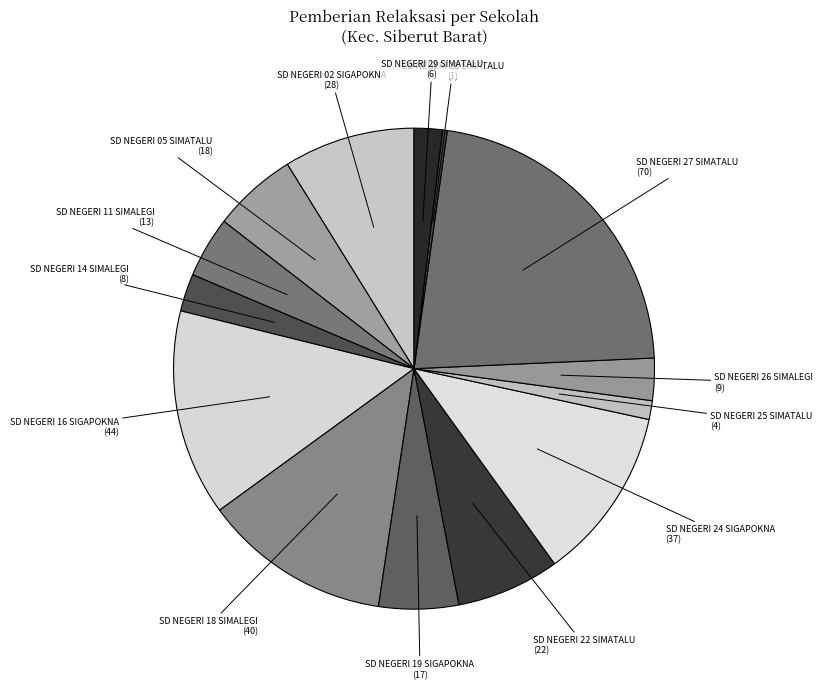

How many slices are in this pie chart?

14